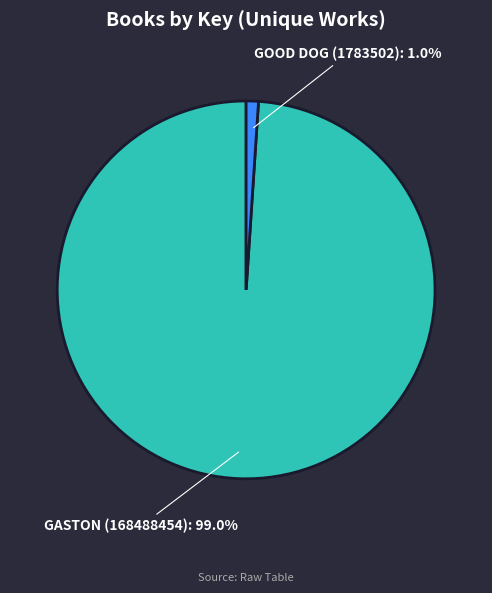

How many slices are in this pie chart?

2